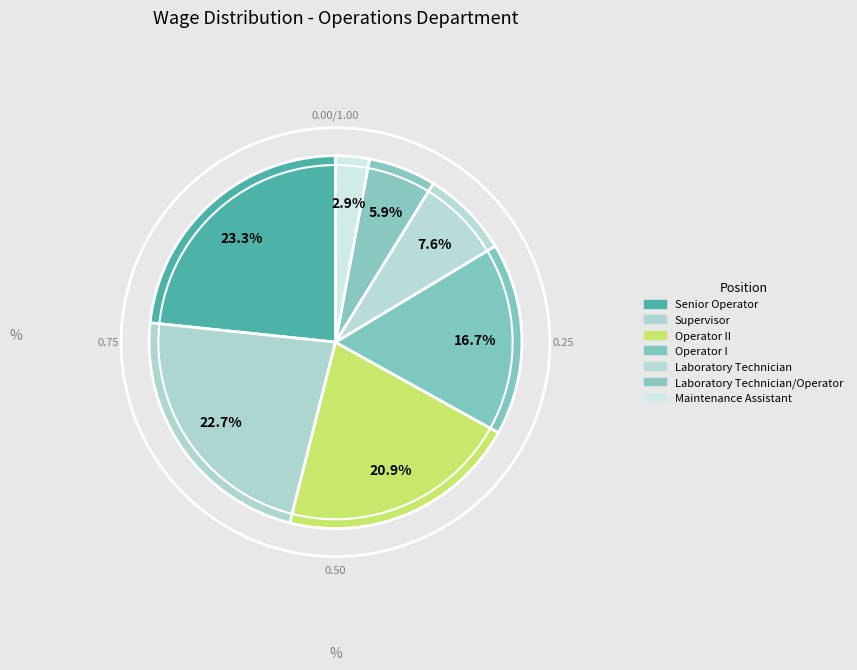

How many slices are in this pie chart?

7